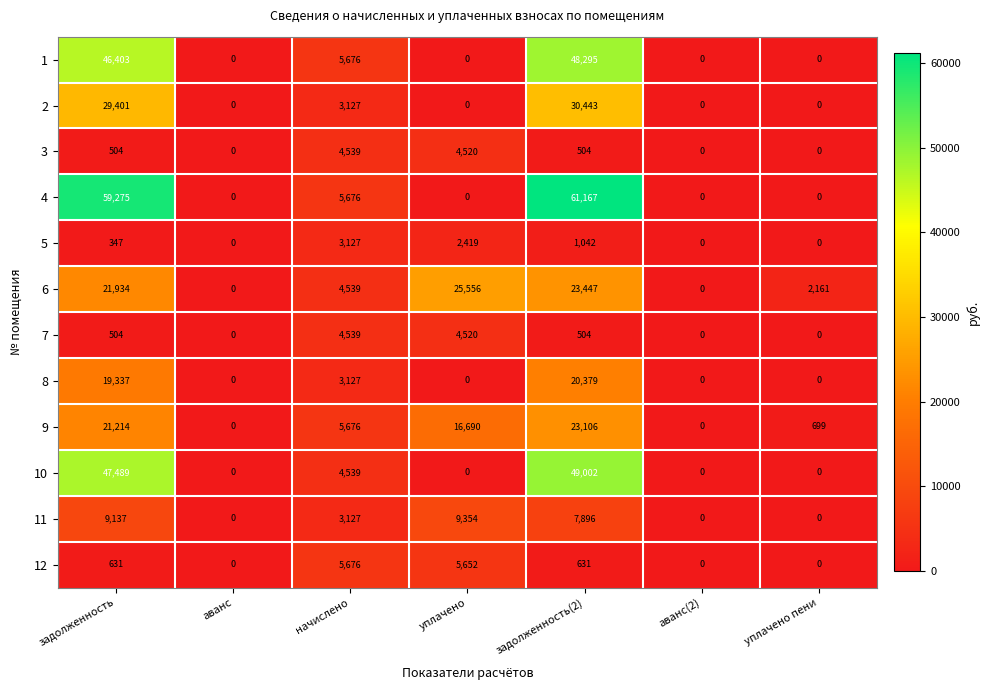

Is the value of 4 at задолженность(2) greater than the value of 5 at уплачено?

Yes